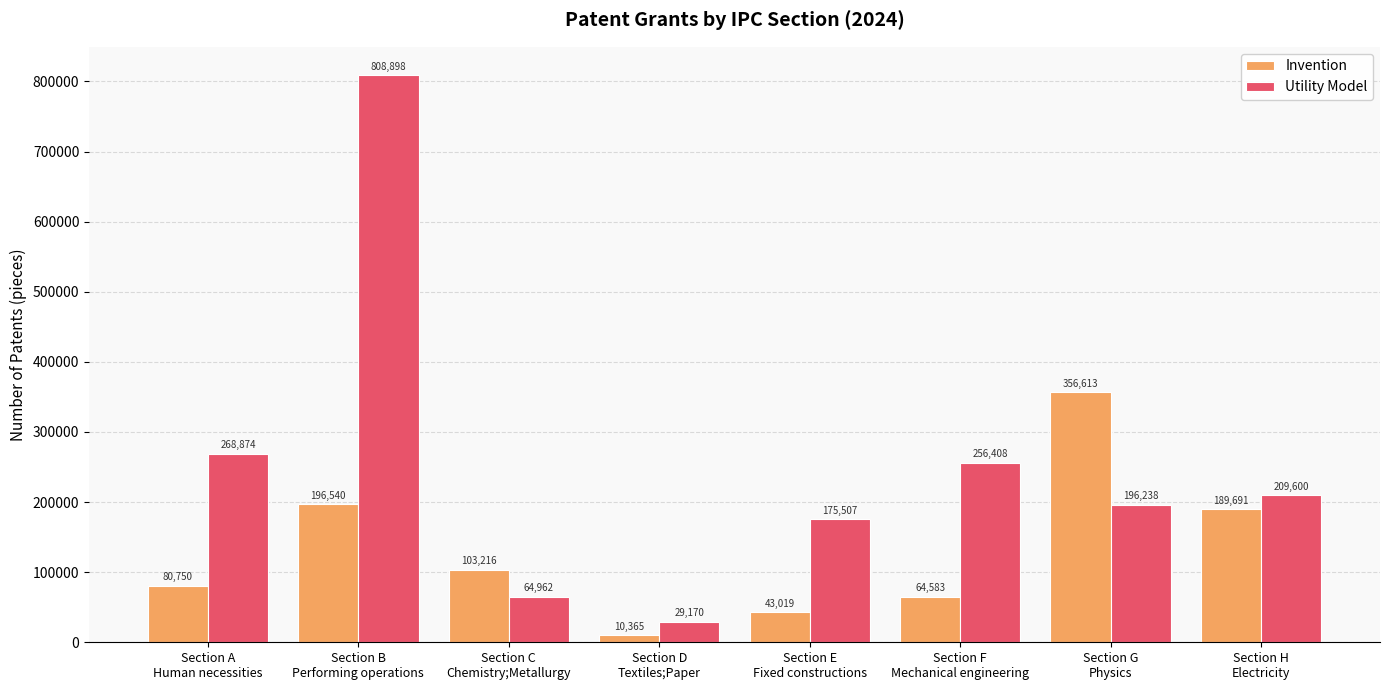

At which label does Invention reach its minimum?

Section D
Textiles;Paper